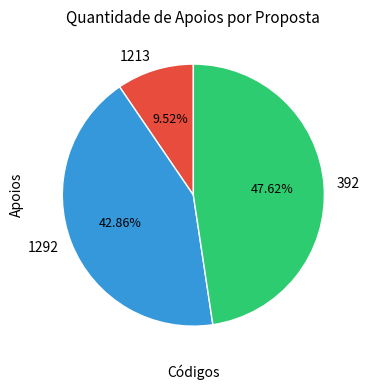

Is there any slice that represents more than half of the pie?

No